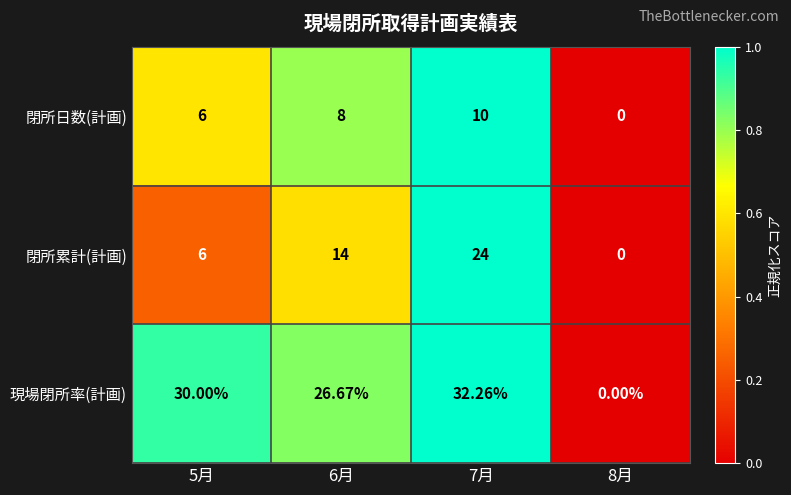

Is the value of 閉所日数(計画) at 6月 greater than the value of 現場閉所率(計画) at 8月?

Yes